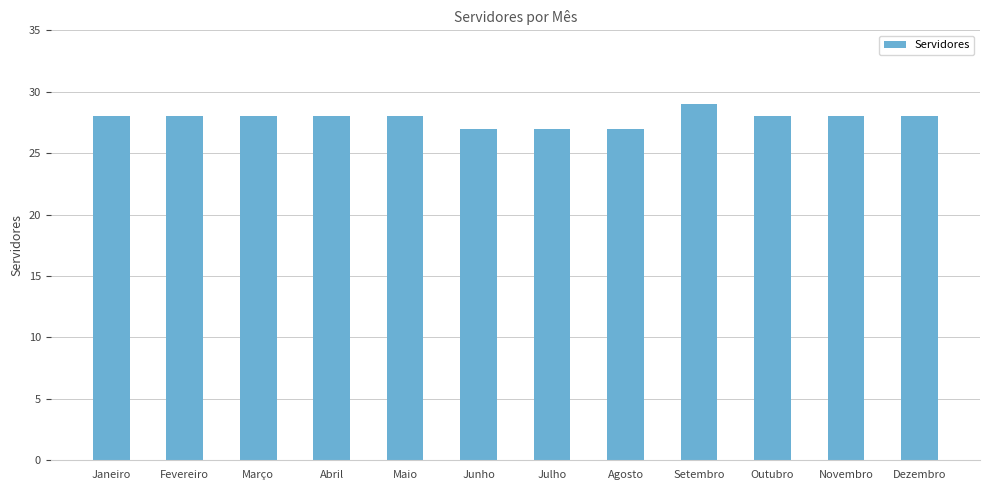

What is the label of the 10th bar from the left?

Outubro